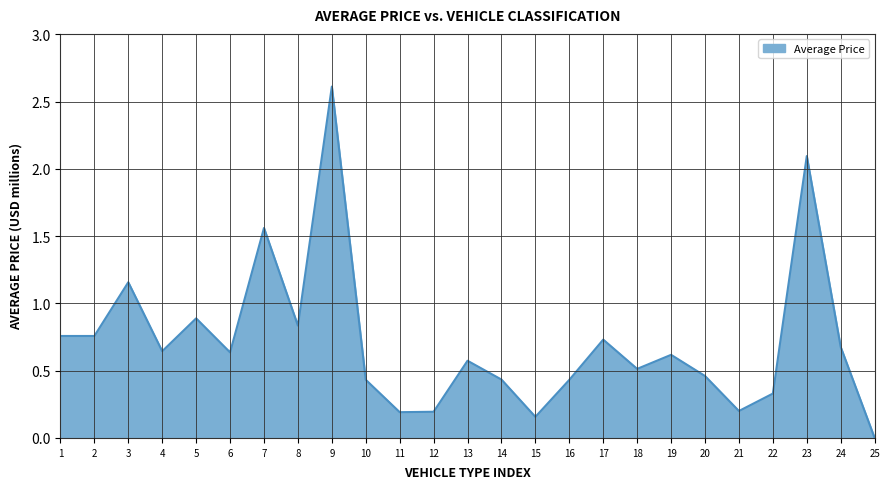

Where is the data nearest to the value 1?

5